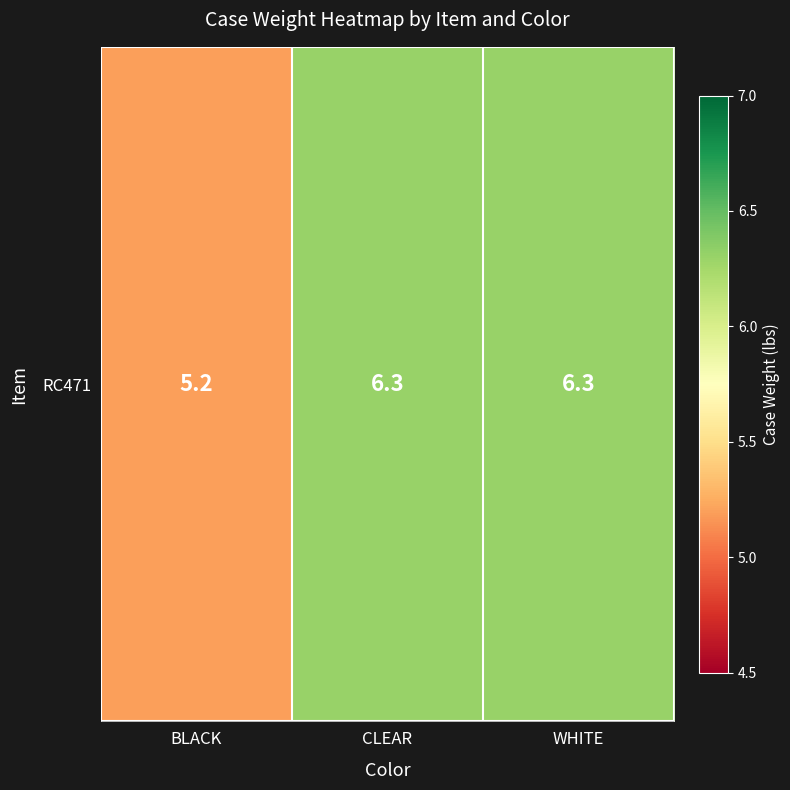

What is the change in value from BLACK to WHITE?

+1.1